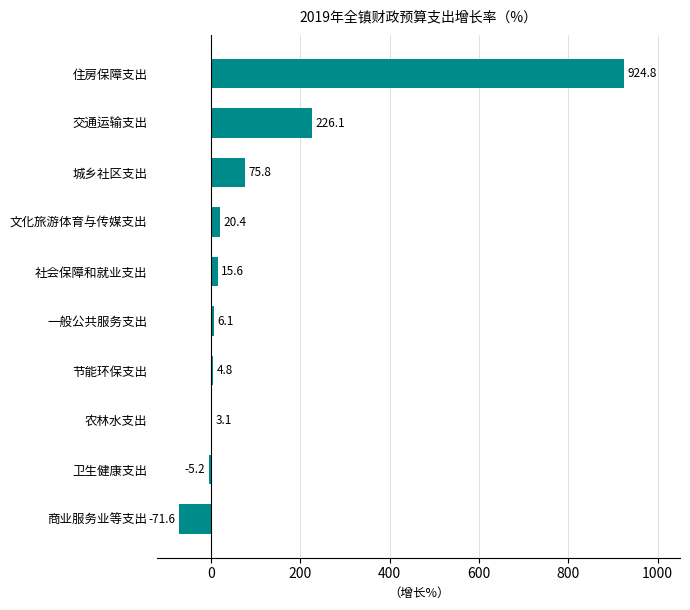

Which label corresponds to the largest value in the chart?

住房保障支出